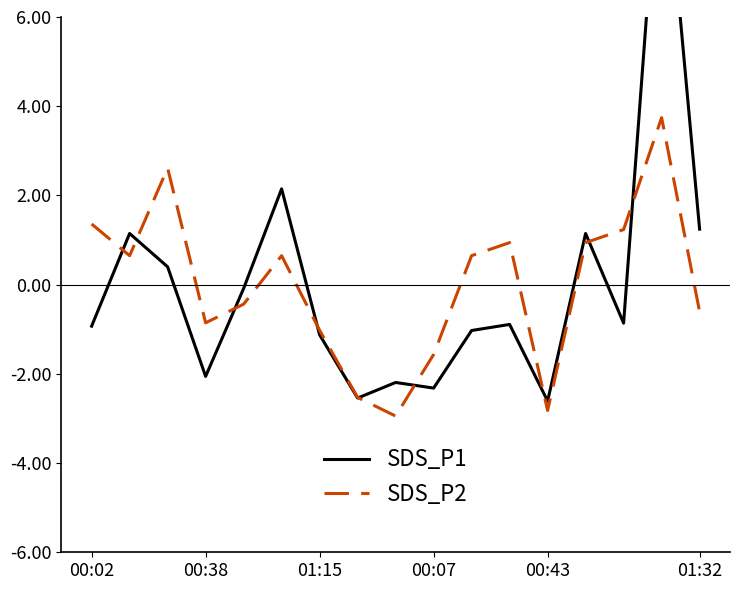

In SDS_P1, how many points are lower than both neighbors (excluding endpoints)?

5